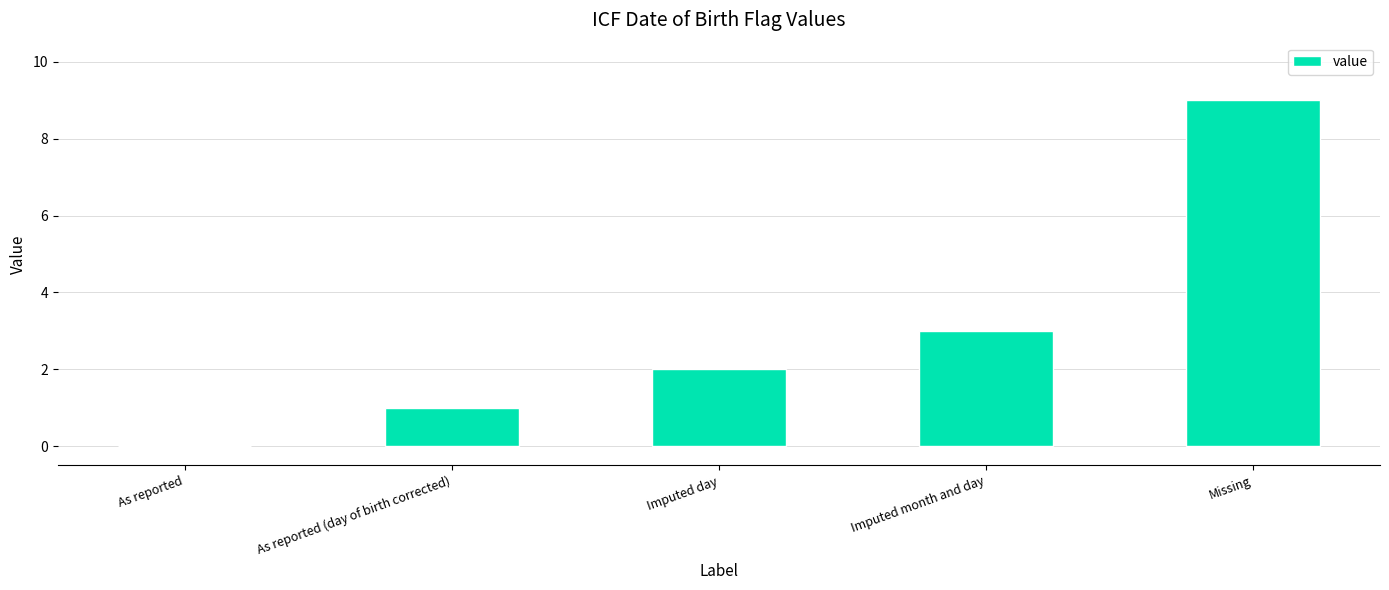

Reading right to left, extract all data points from this chart.

9	3	2	1	0